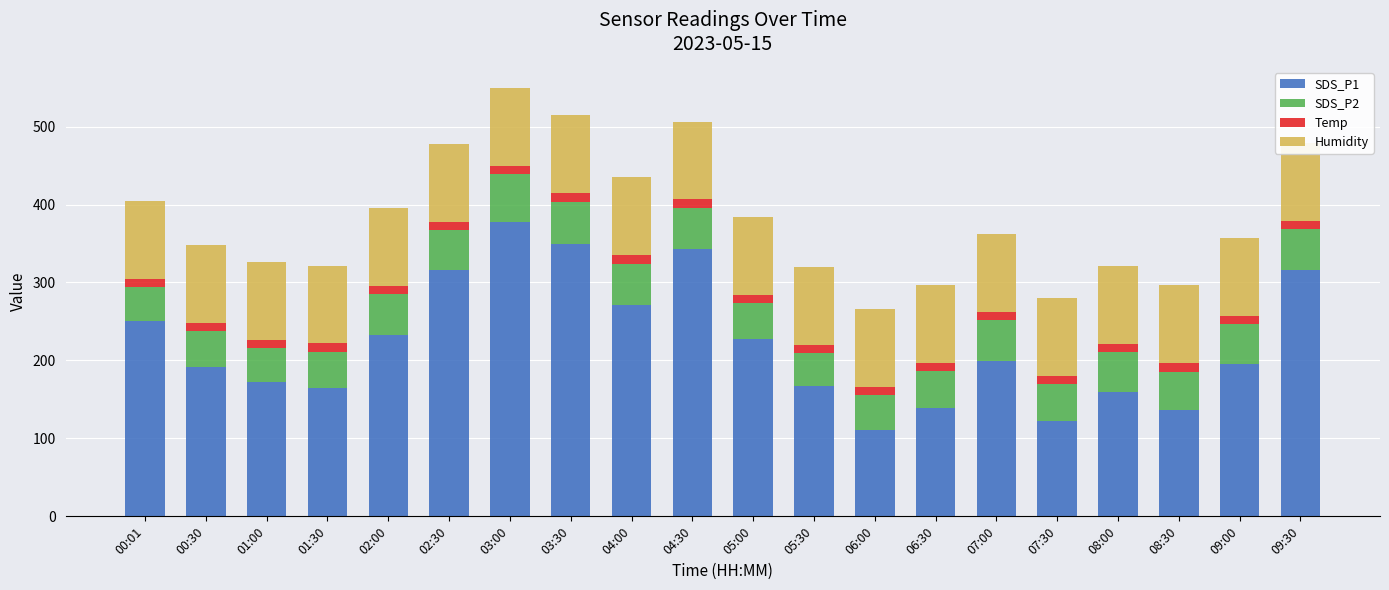

Rank the categories by Temp value from lowest to highest.

01:00, 01:30, 02:00, 05:00, 05:30, 06:00, 09:00, 09:30, 00:30, 02:30, 04:30, 06:30, 07:00, 08:30, 03:00, 03:30, 07:30, 08:00, 00:01, 04:00